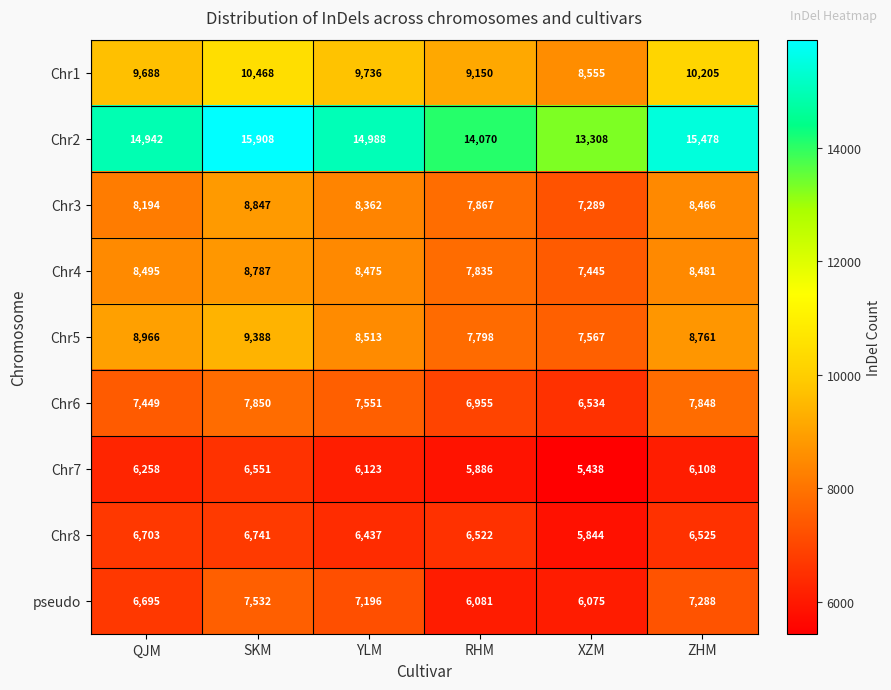

Count the Chr1 values in the range 9150 to 10205.

4